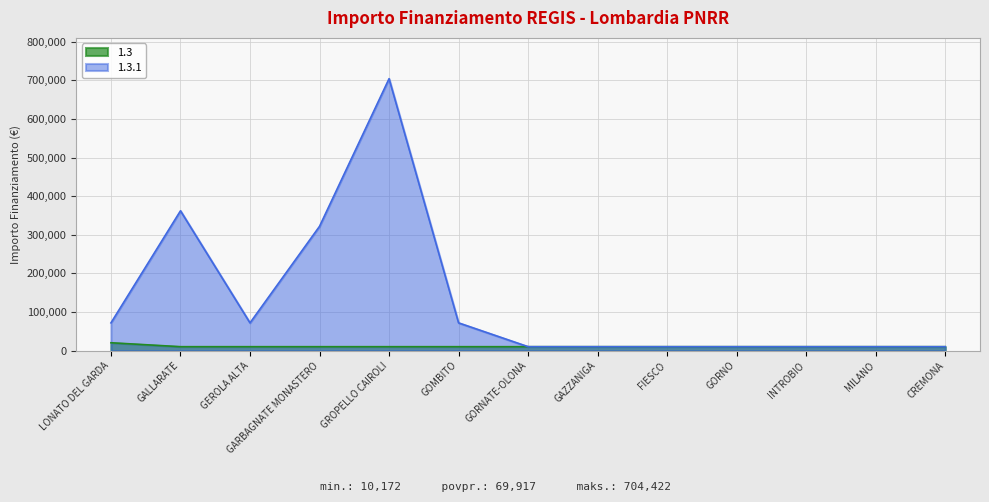

What is the total value across all series at GROPELLO CAIROLI?

714593.9